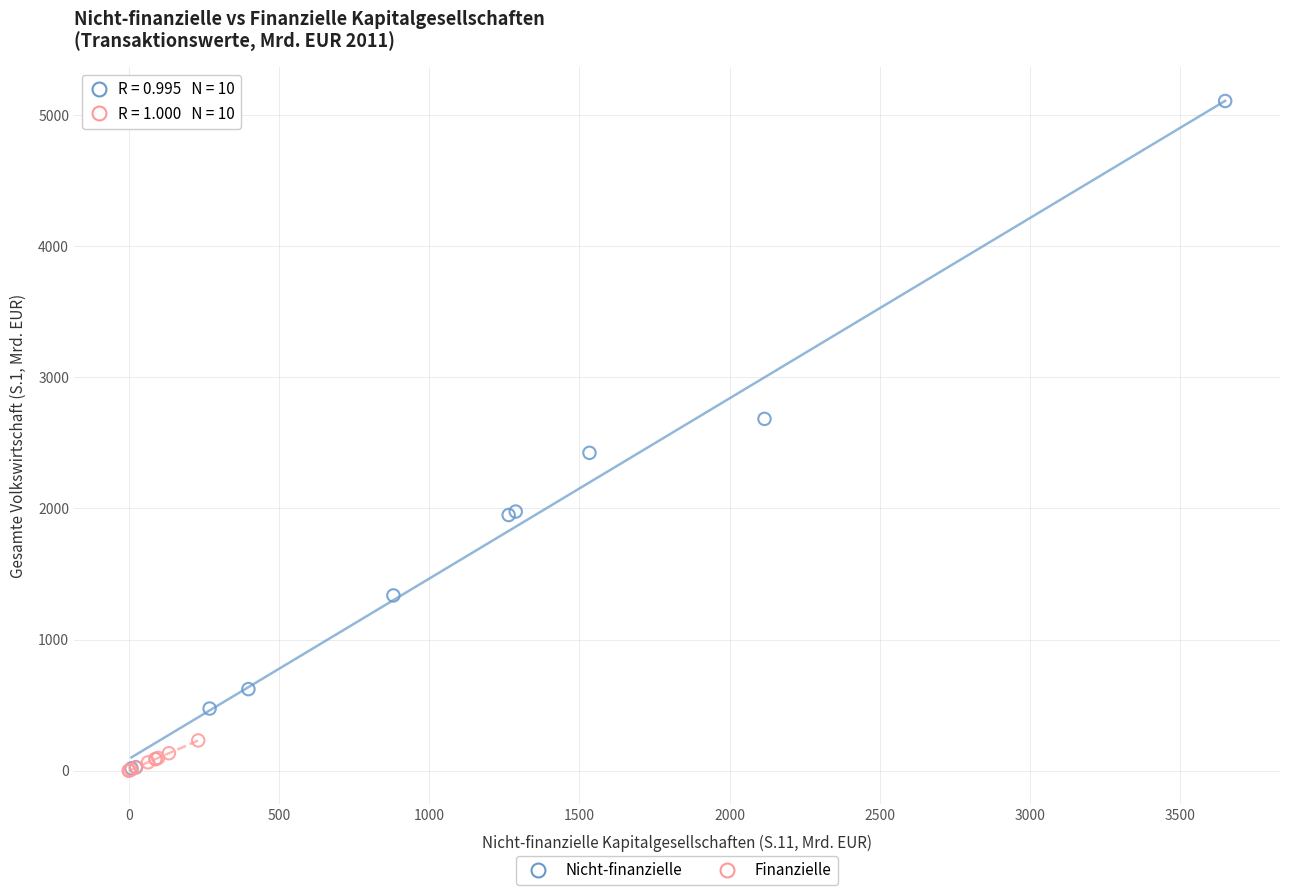

Which series contains the highest Y value?

Nicht-finanzielle